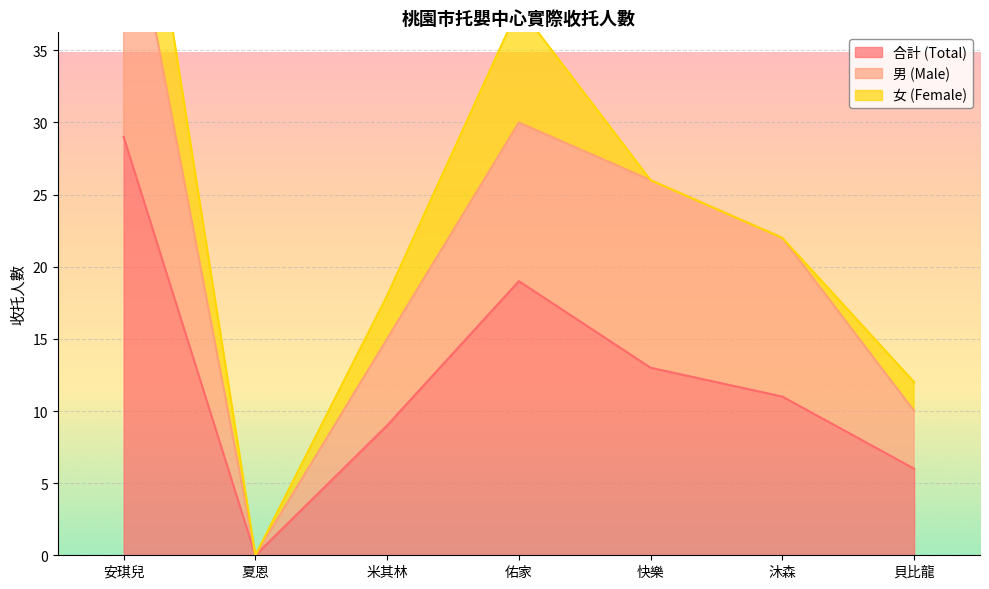

List the labels in order of 合計 (Total) value, smallest first.

夏恩, 貝比龍, 米其林, 沐森, 快樂, 佑家, 安琪兒